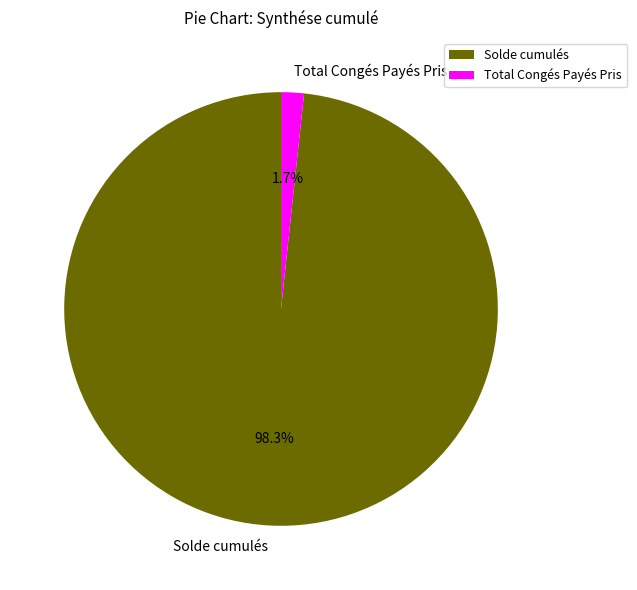

Which has a higher value, Total Congés Payés Pris or Solde cumulés?

Solde cumulés